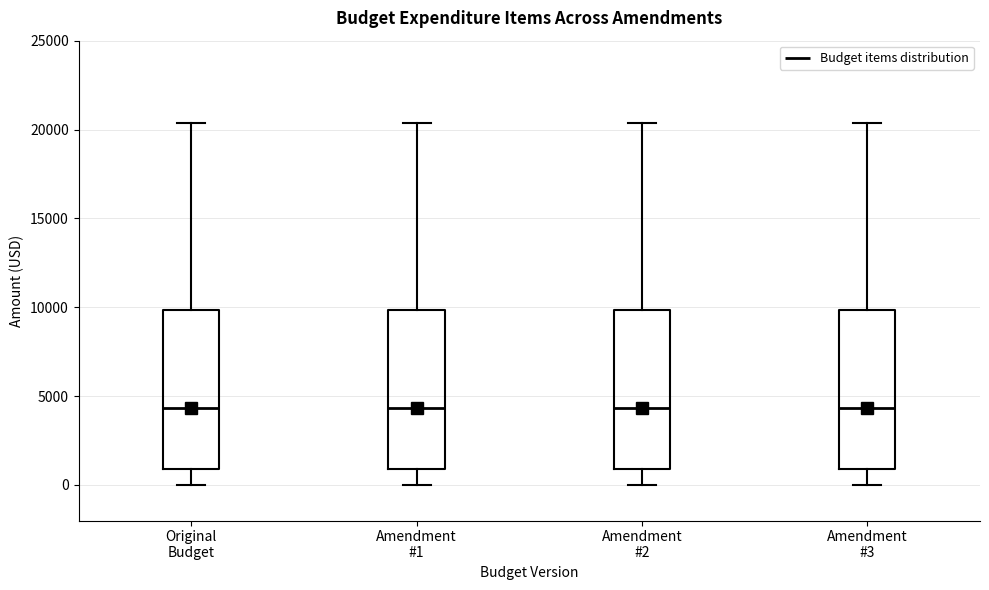

Reading left to right, read every box against the y-axis: the position of its median line, the range the box covers, and the ends of its whiskers. The values are not printed on the chart, so give them approximately, as read against the axis.

Original Budget: median 4500, box 1000 to 10000, whiskers 0 to 20500
Amendment #1: median 4500, box 1000 to 10000, whiskers 0 to 20500
Amendment #2: median 4500, box 1000 to 10000, whiskers 0 to 20500
Amendment #3: median 4500, box 1000 to 10000, whiskers 0 to 20500